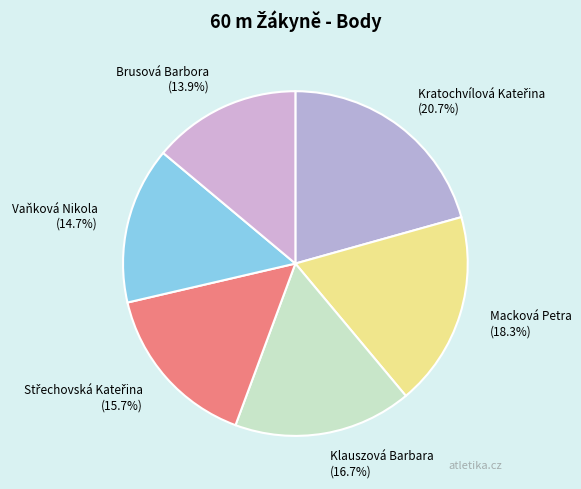

Does Klauszová Barbara represent more than half of the total?

No